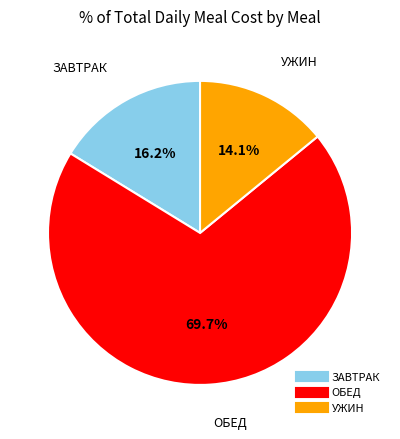

Is there any slice that represents more than half of the pie?

Yes